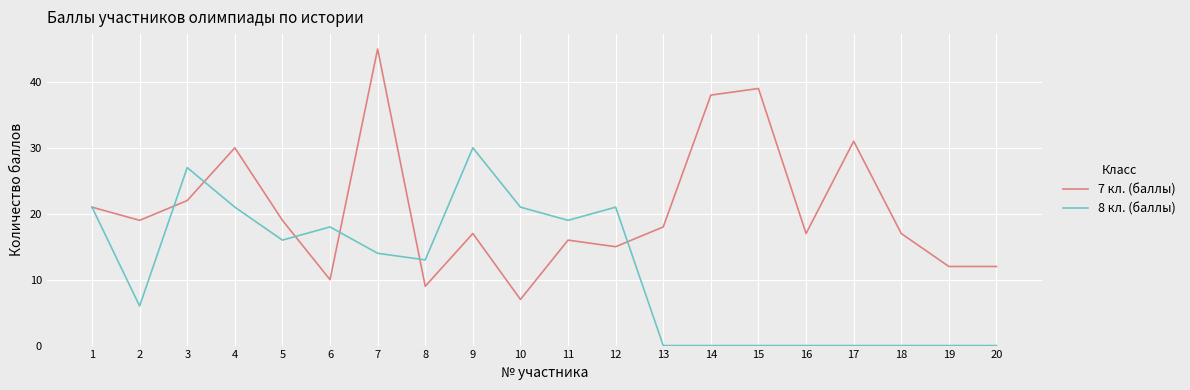

What is the maximum value shown in the chart?

45